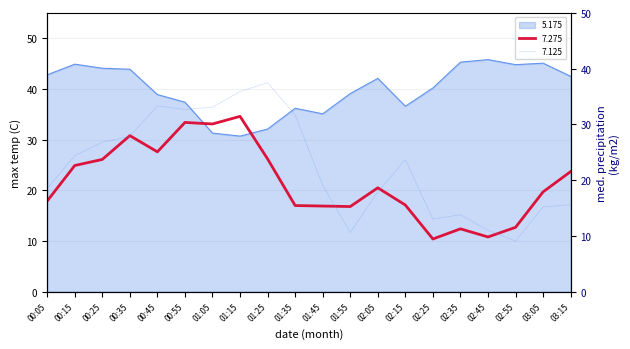

True or false: 7.125 has more than 0 interior local peaks.

True